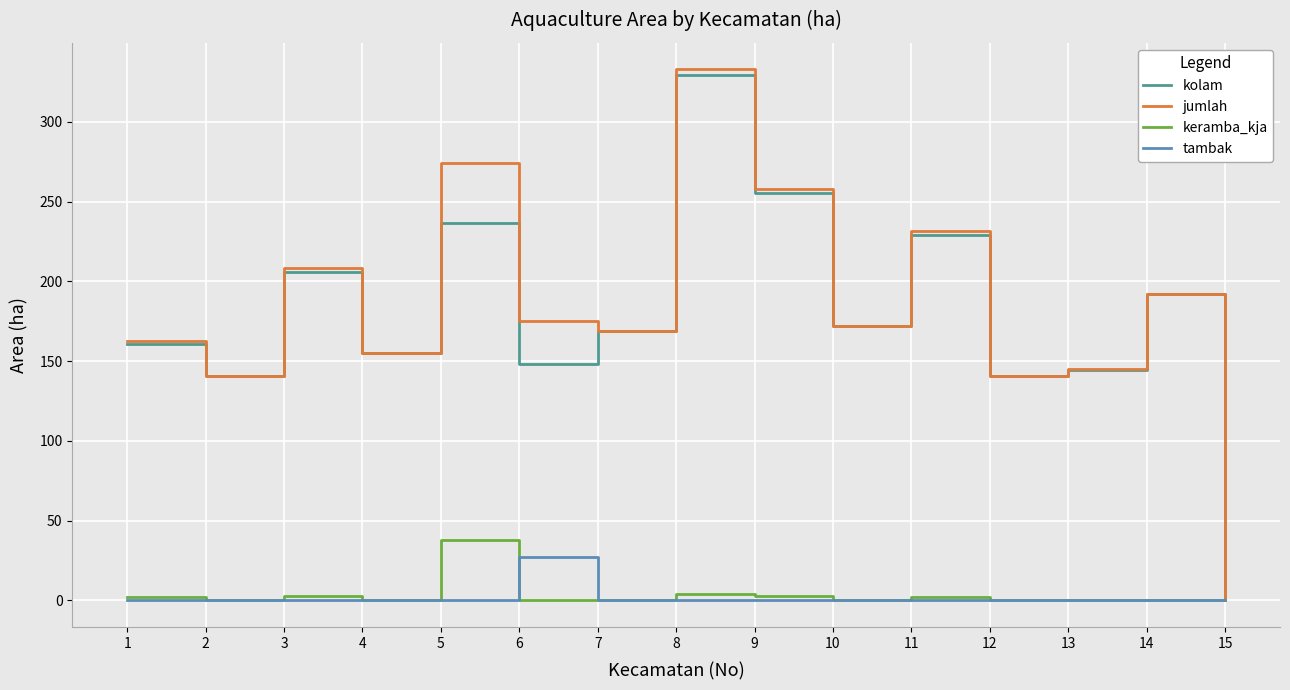

Which category has the highest value across all series?

8